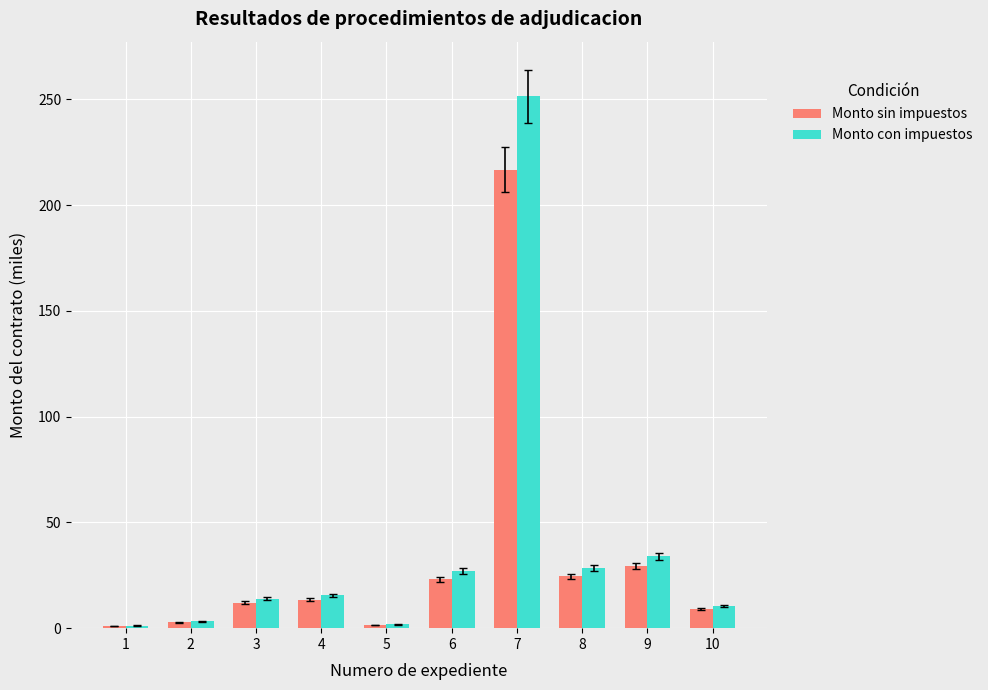

What are all the series names shown in the legend?

Monto sin impuestos, Monto con impuestos